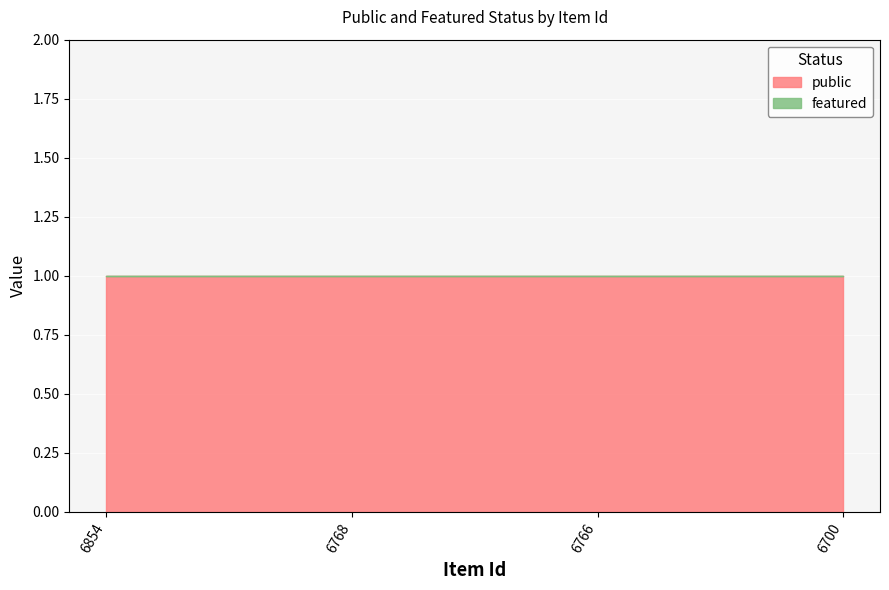

Rank the series by their maximum value, from lowest to highest.

featured, public